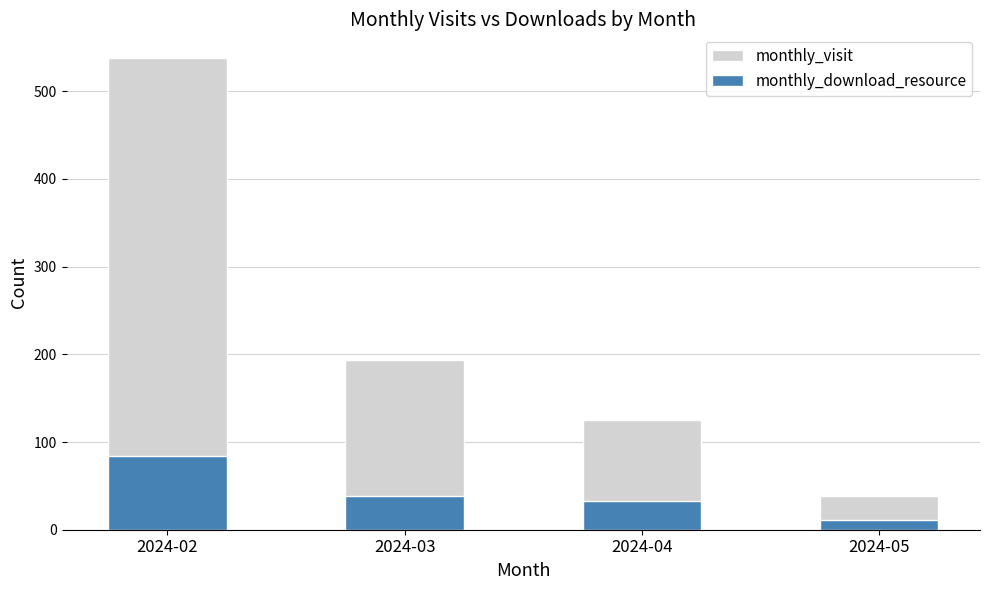

Count the monthly_visit values in the range 125 to 538.

3